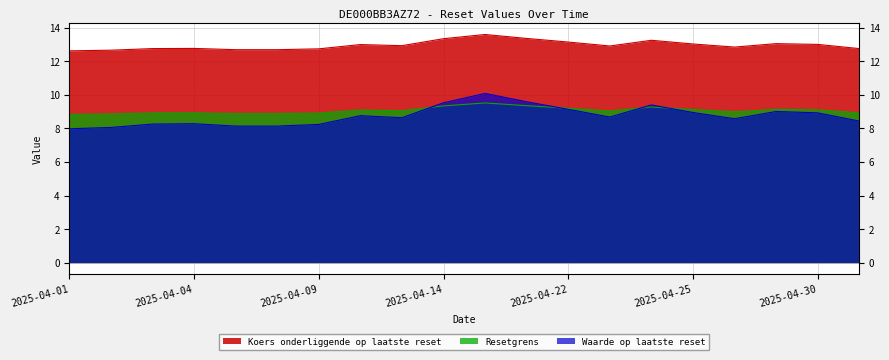

At which category does Waarde op laatste reset reach its first local peak?

2025-04-04